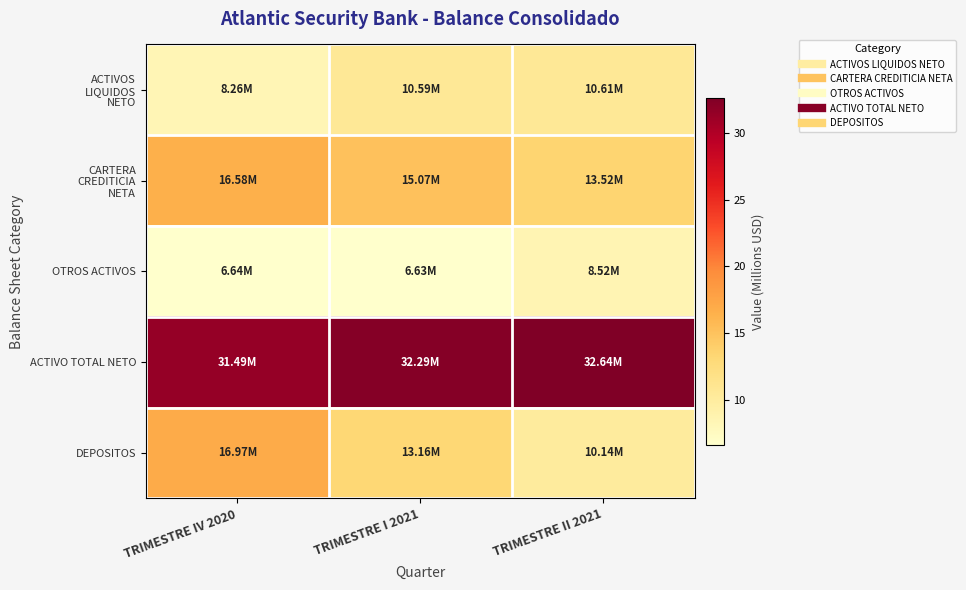

At TRIMESTRE IV 2020, list the series in order from smallest to largest.

OTROS ACTIVOS, ACTIVOS LIQUIDOS NETO, CARTERA CREDITICIA NETA, DEPOSITOS, ACTIVO TOTAL NETO